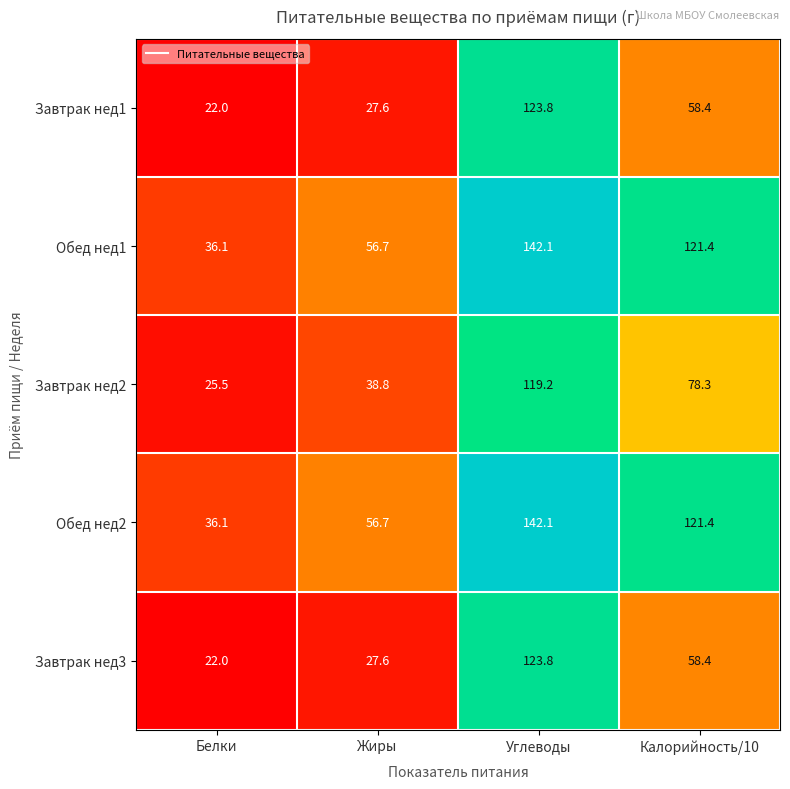

List the labels in order of Обед нед1 value, largest first.

Углеводы, Калорийность/10, Жиры, Белки